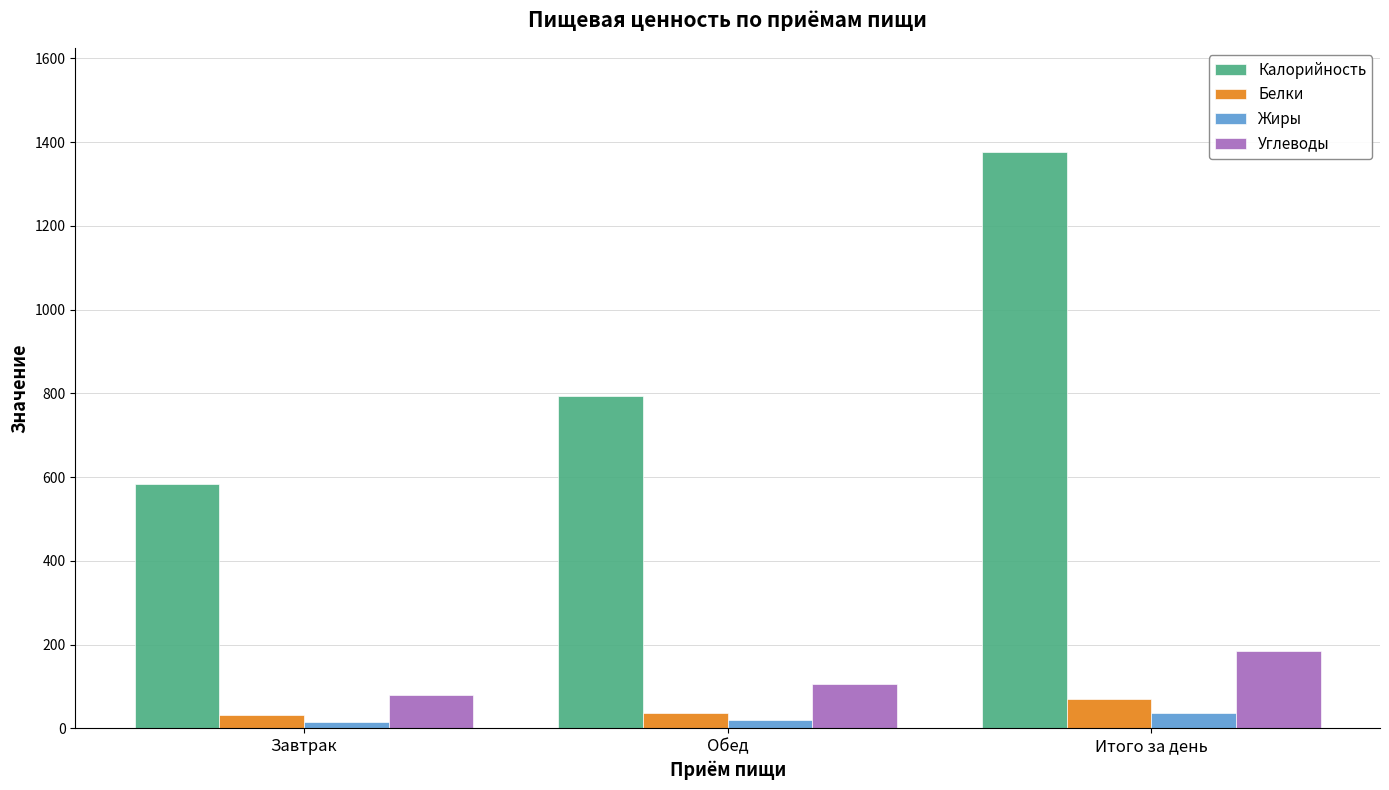

What is the value of the Углеводы bar at the 1st from the left?

79